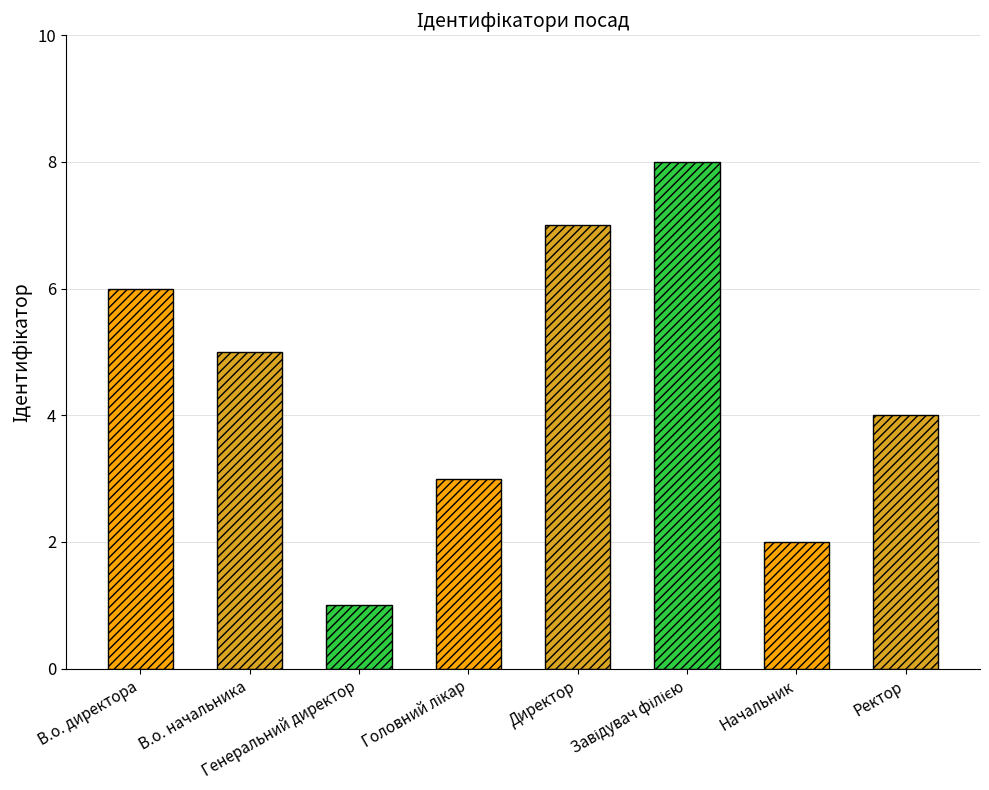

Between В.о. директора and Директор, which is larger?

Директор